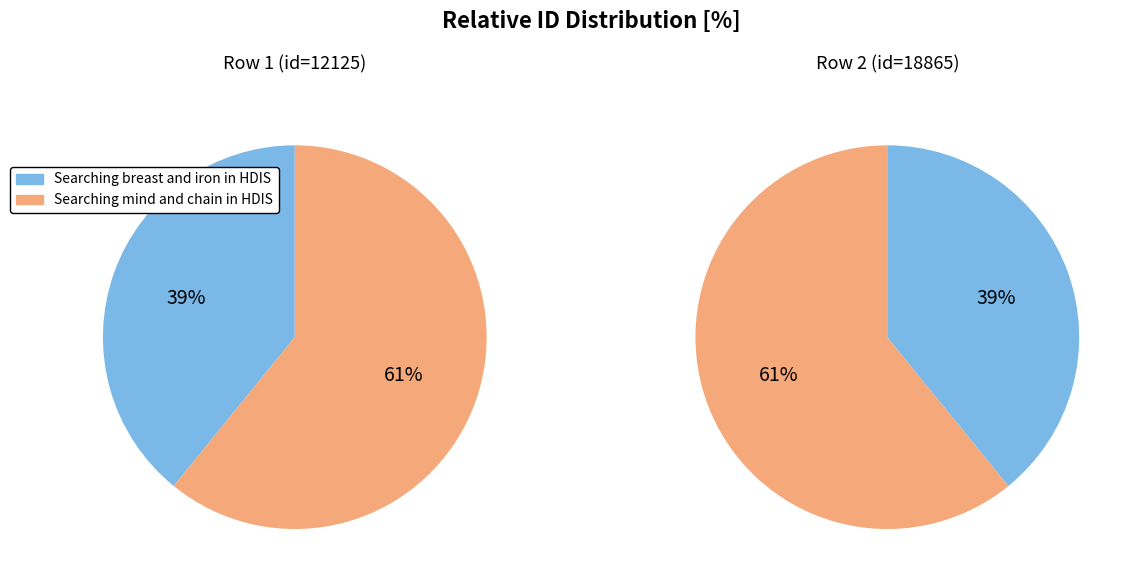

What is the smallest slice in the pie chart?

Searching breast and iron in HDIS